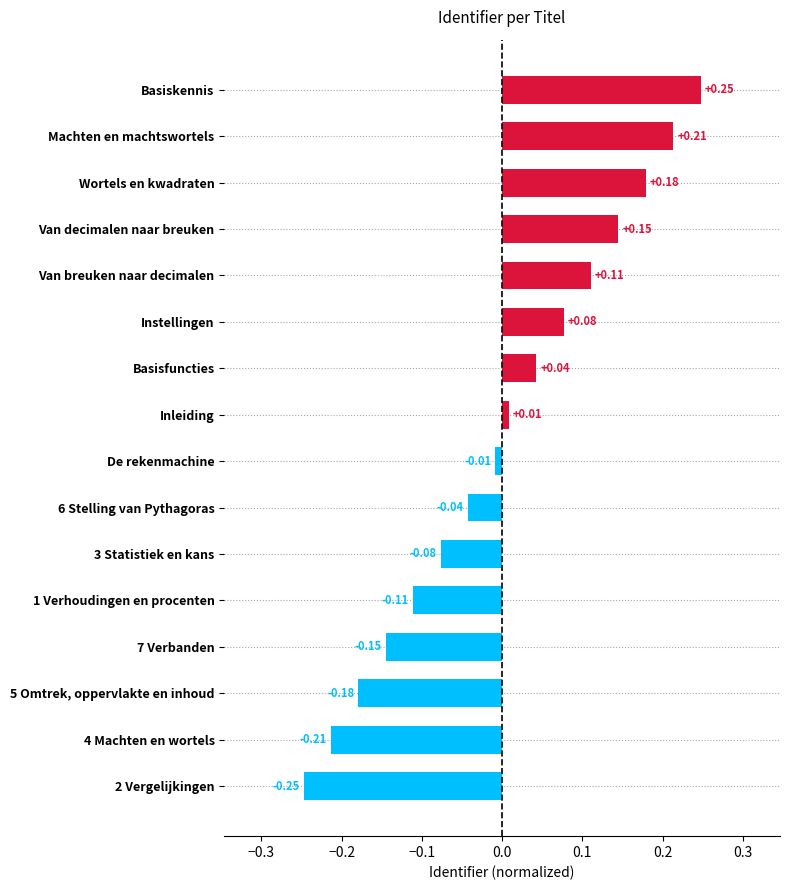

What is the difference between the values at Basiskennis and De rekenmachine?

0.3